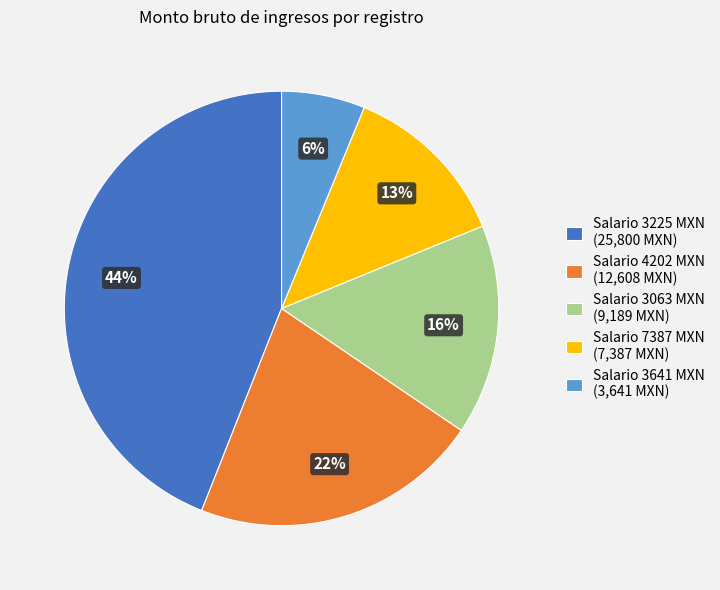

Is it true that Salario 4202 MXN (12,608 MXN) is 10% of the pie?

False